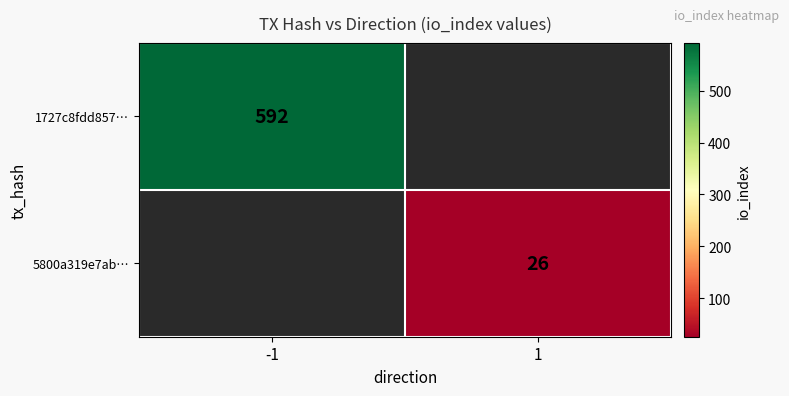

The 1727c8fdd857… series shows 592 at -1. True or false?

True